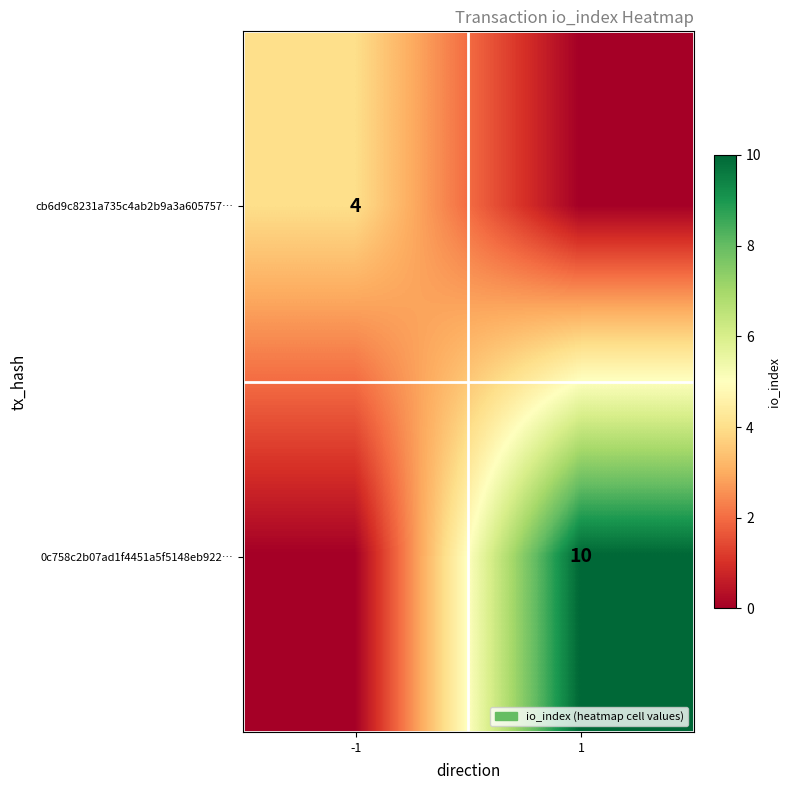

The value of 0c758c2b07ad1f4451a5f5148eb922… at 1 is 17. True or false?

False